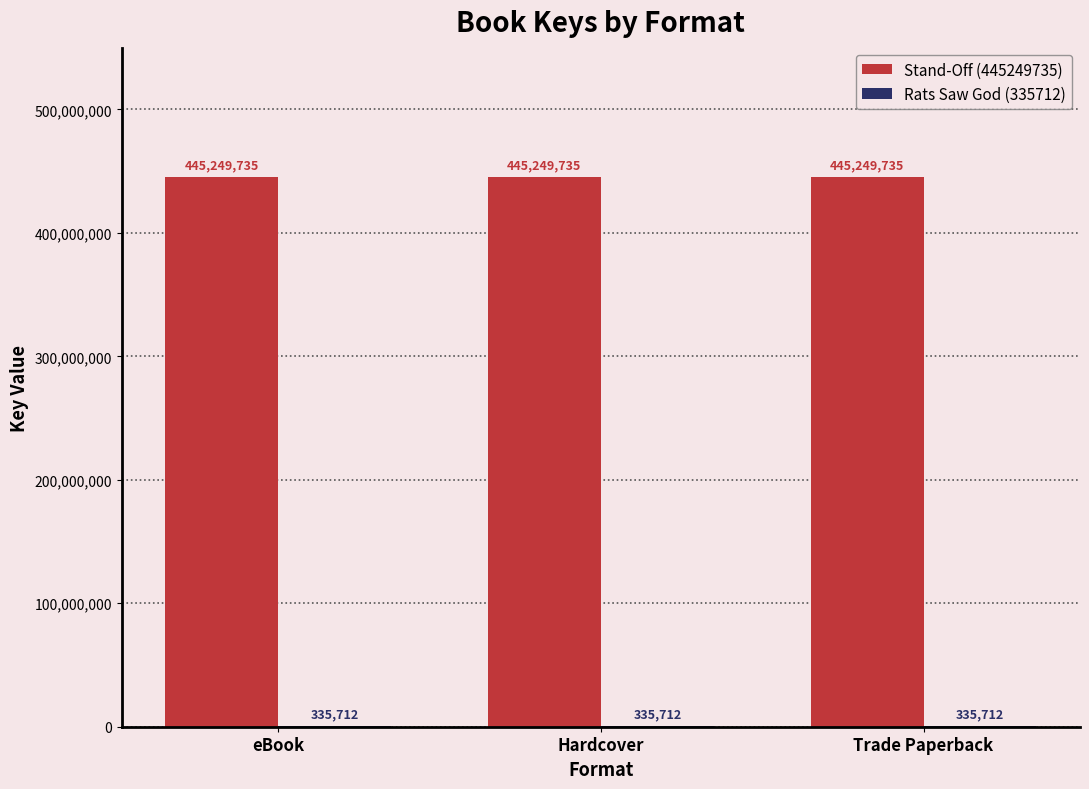

What value does the Stand-Off (445249735) series have at Hardcover?

445249735